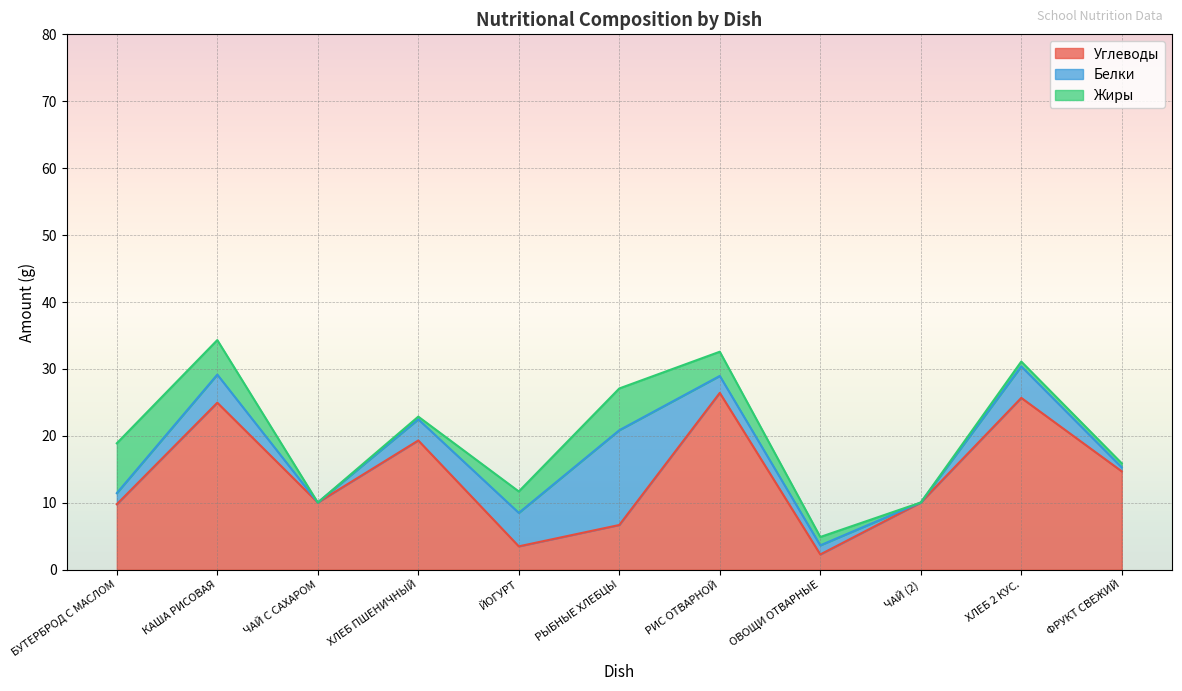

Does the chart display data point markers on the line(s)?

No